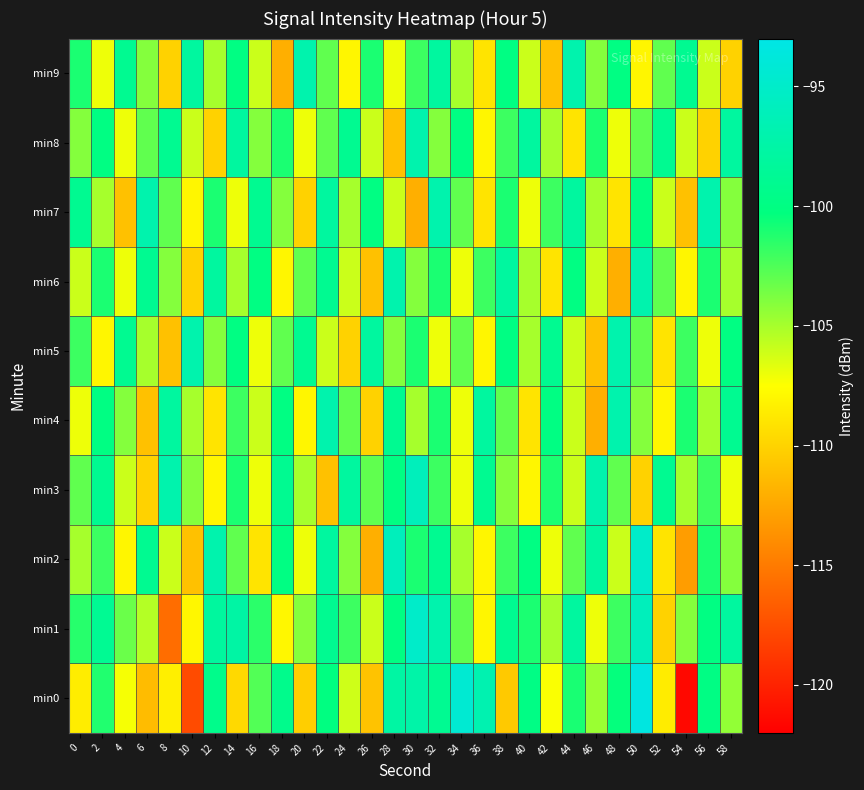

Rank the series by their maximum value, from lowest to highest.

min4, min5, min6, min7, min8, min9, min3, min1, min2, min0